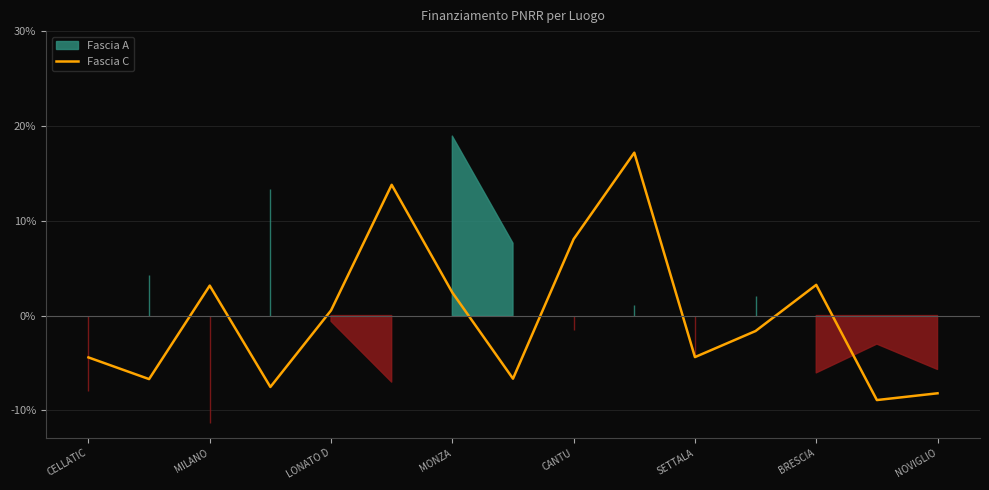

Count the number of categories in the chart.

15